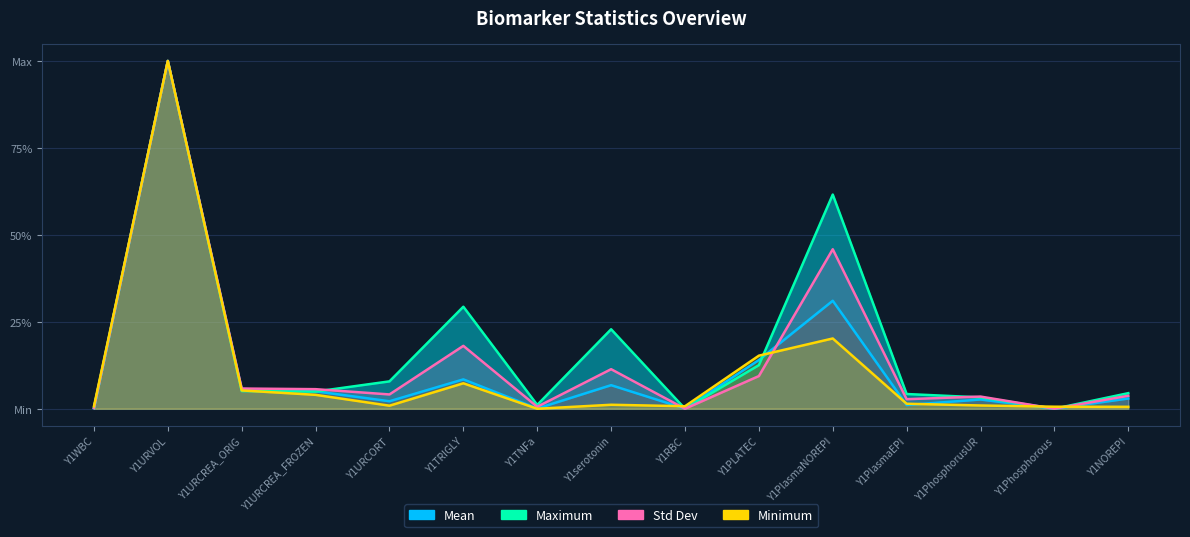

How many times do Std Dev and Mean cross each other?

2